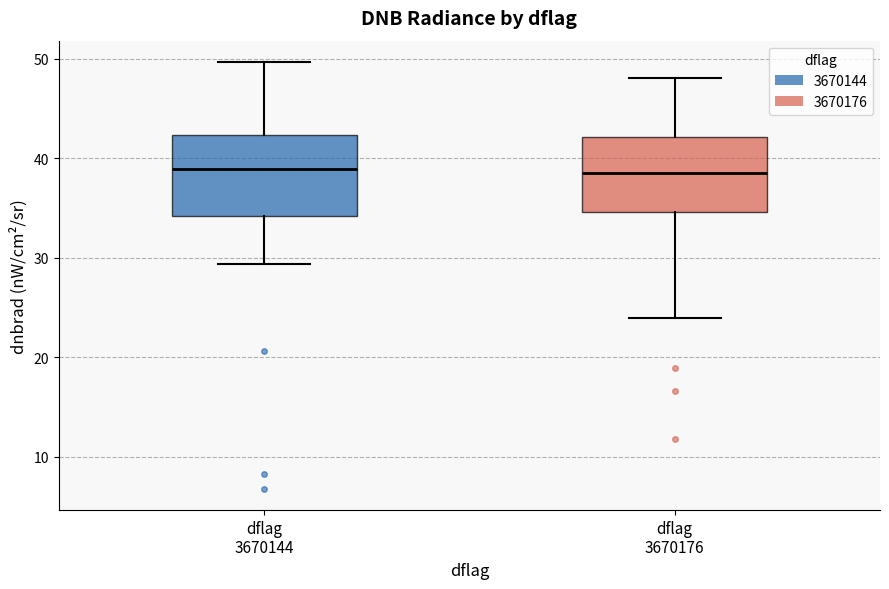

Where does the median line of the box for dflag 3670176 sit on the y-axis? The values are not printed on the chart, so give them approximately, as read against the axis.

39